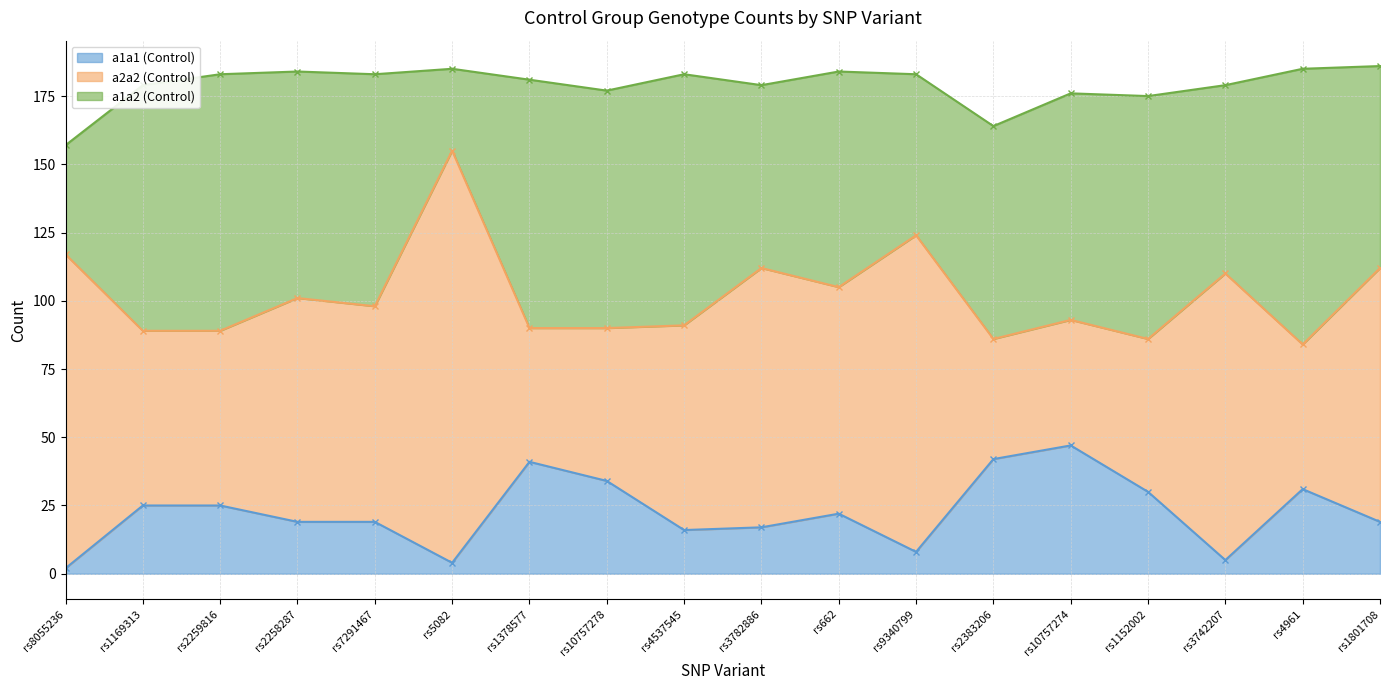

True or false: a1a2 (Control) has a value of 67 at rs3782886.

True